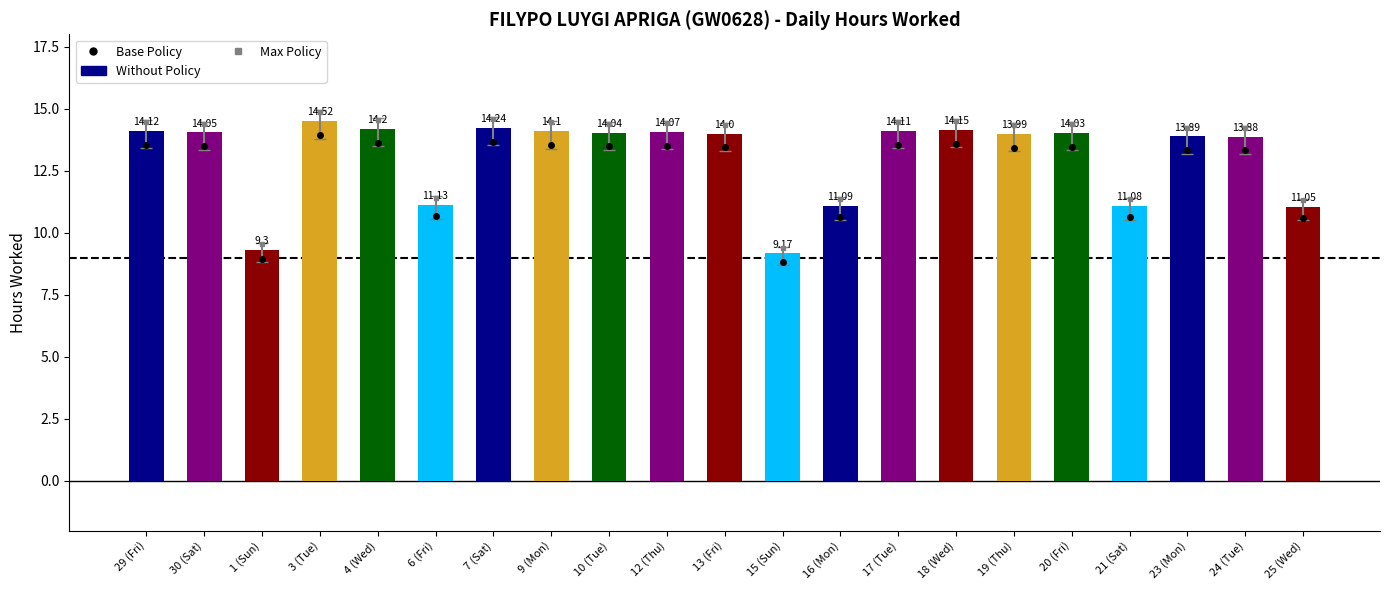

What is the difference between the Base Policy values at 24 (Tue) and 13 (Fri)?

0.1